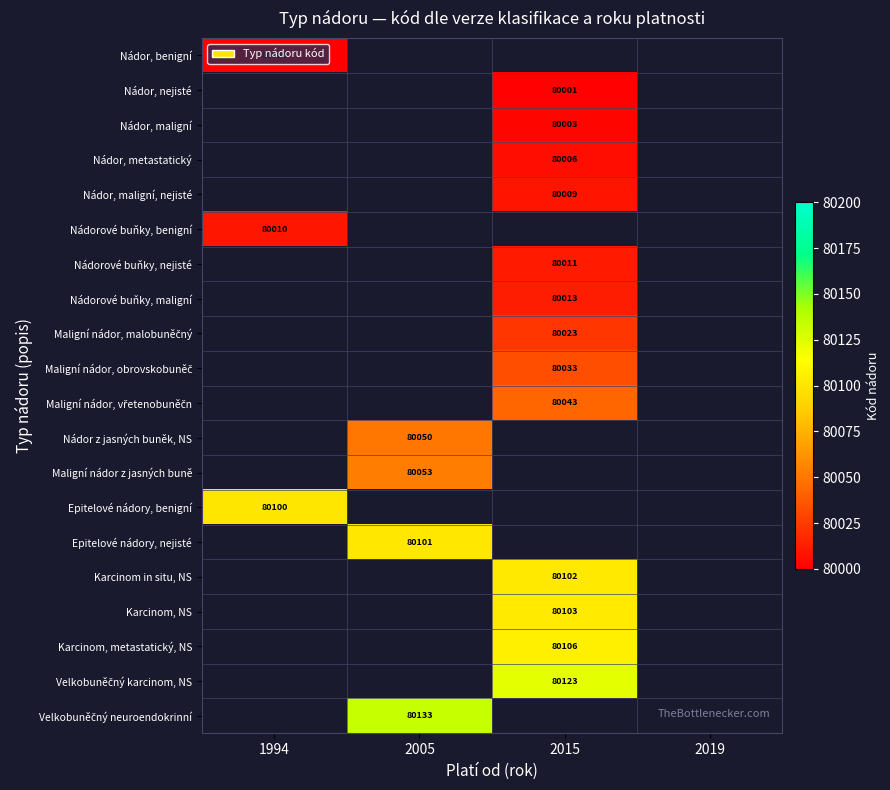

True or false: Epitelové nádory, benigní has a value of 20310 at 1994.

False